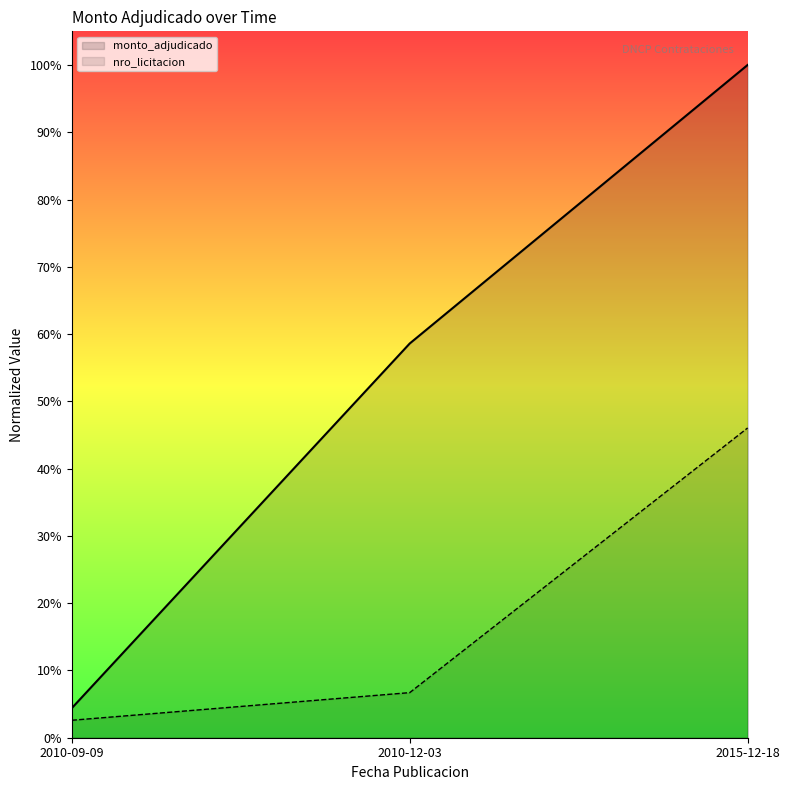

Does the chart have visible grid lines?

No